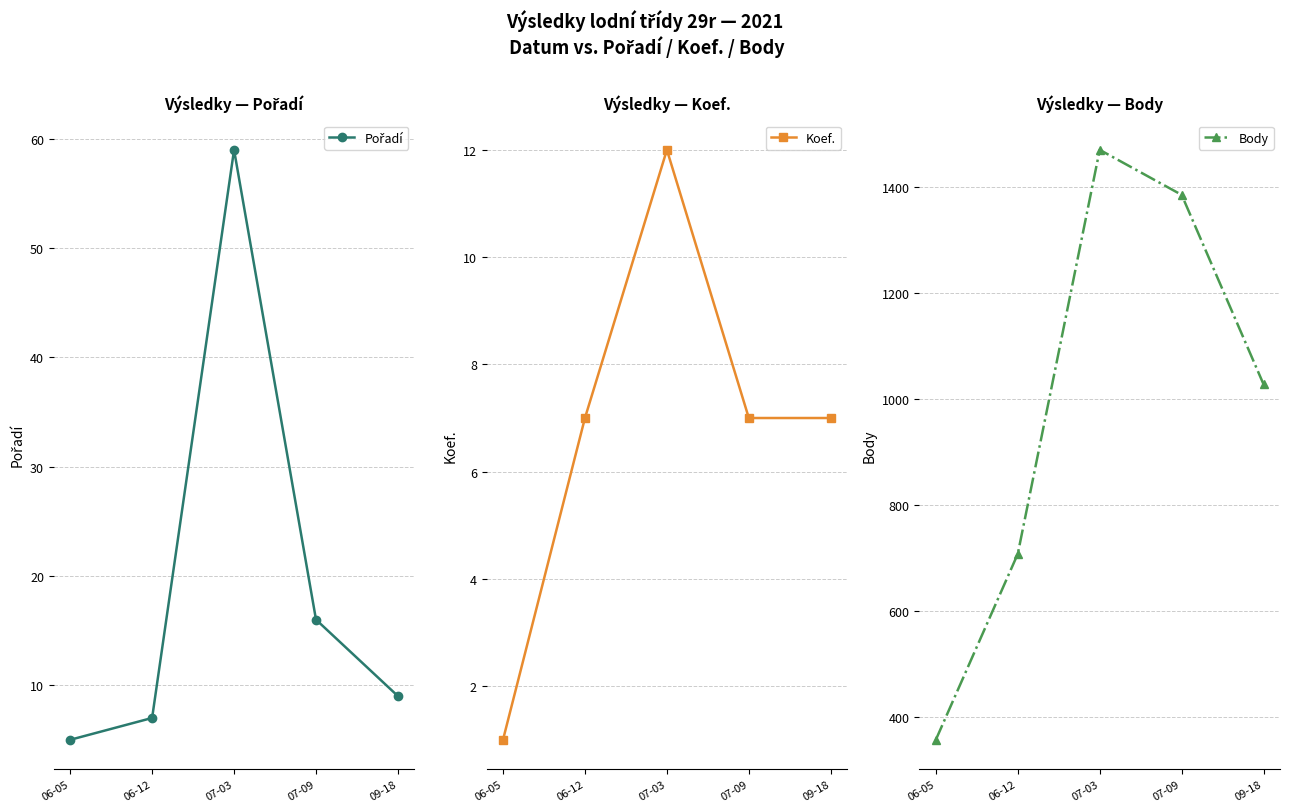

Rank the series at 07-03 from lowest to highest value.

Koef., Pořadí, Body